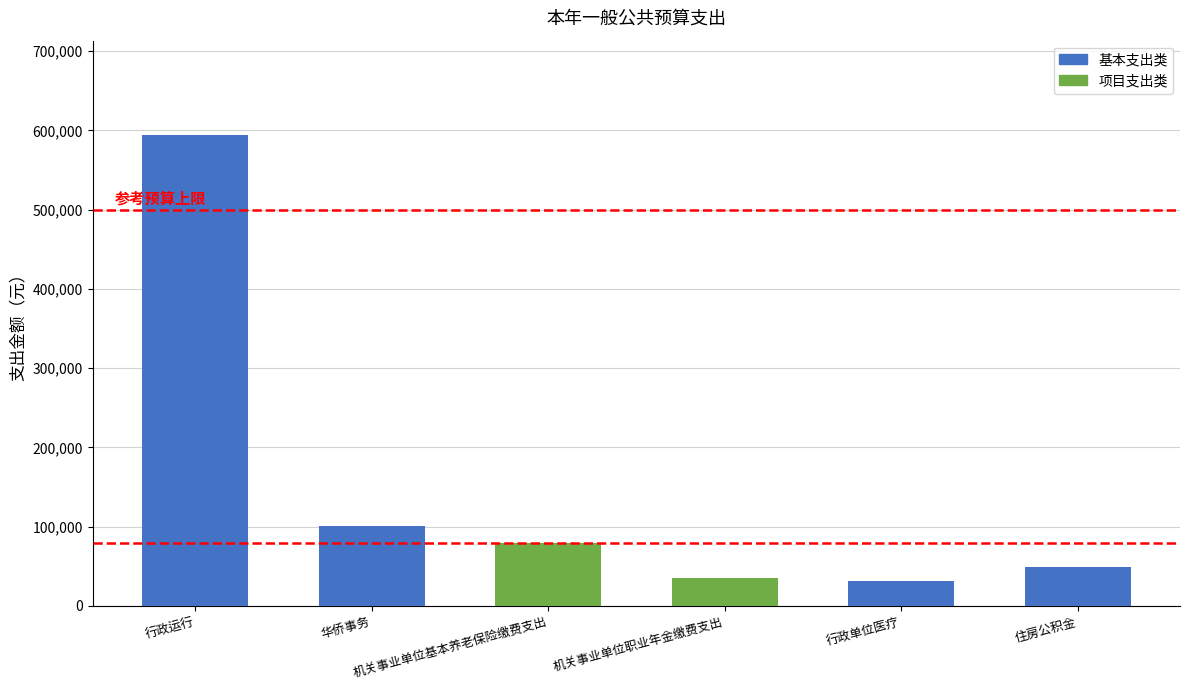

Which category has the highest value across all series?

行政运行